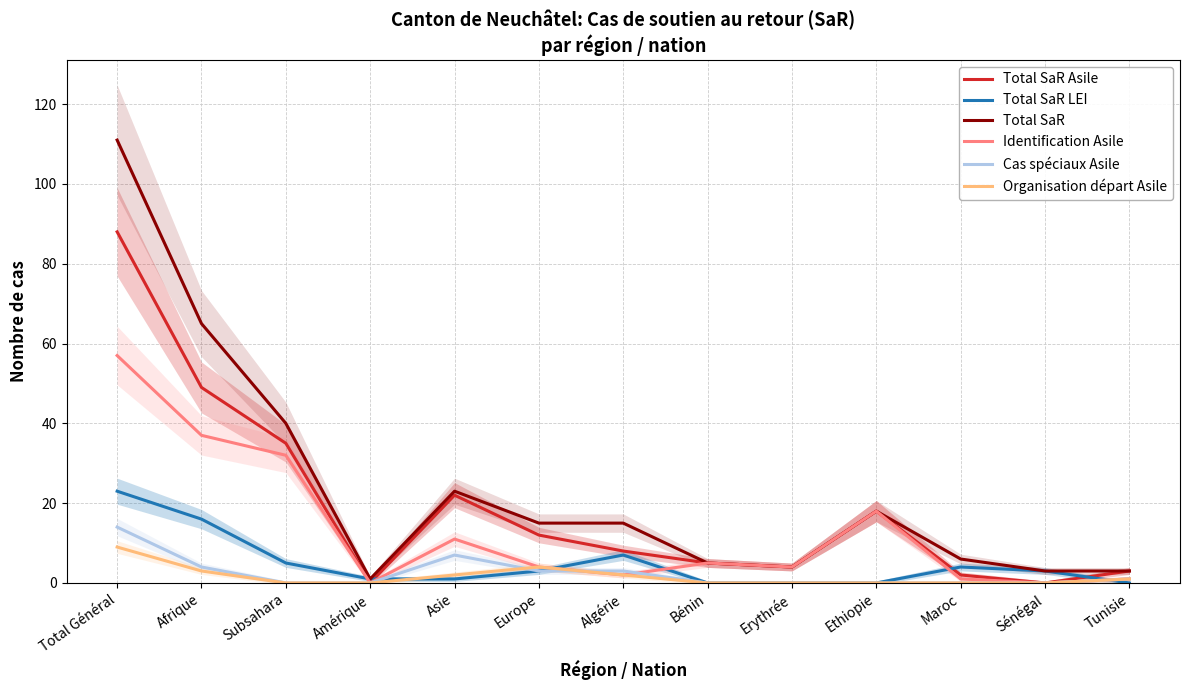

Between Bénin and Afrique, which is larger?

Afrique